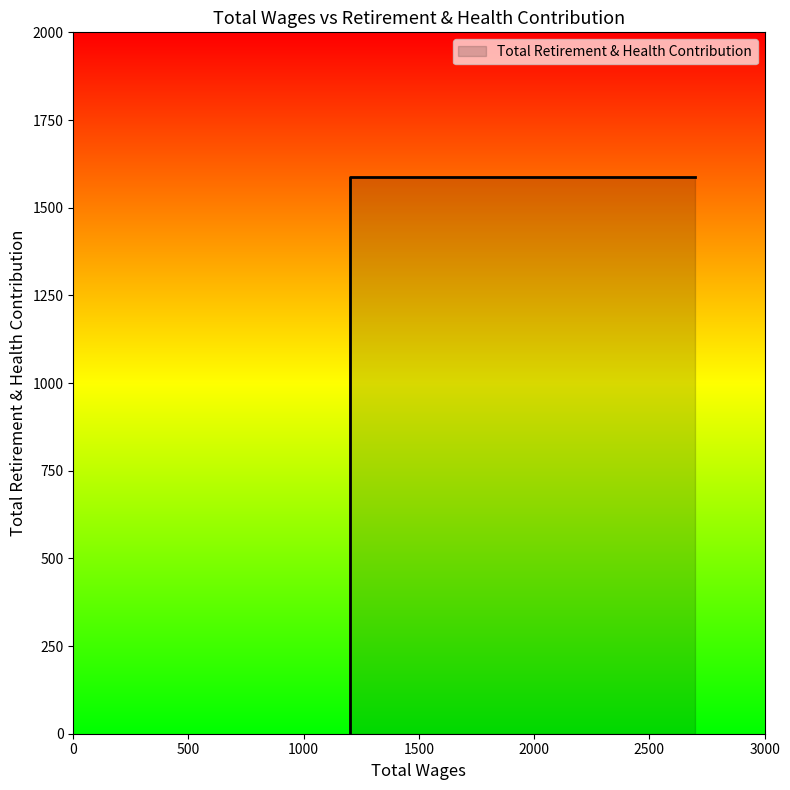

Approximately how many times larger is the value at 1200.0 compared to 2700.0?

1.0